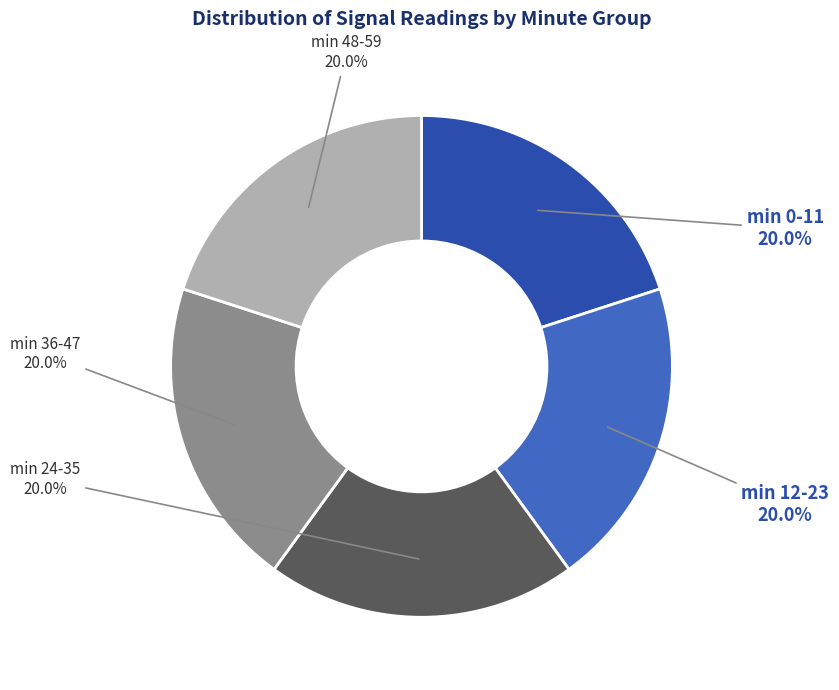

Is there a majority slice in this chart?

No